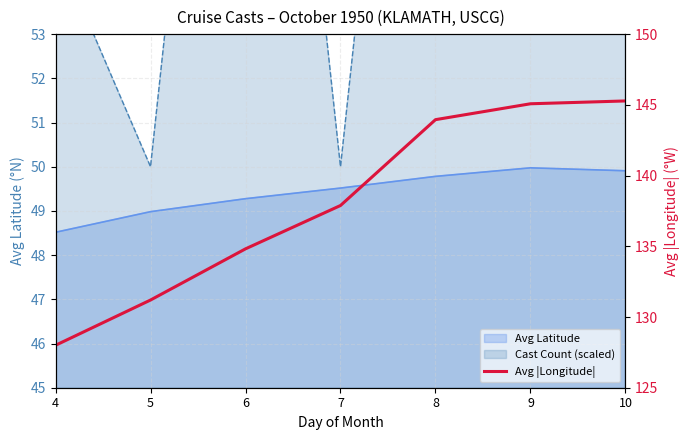

List the labels in order of value, largest first.

10, 9, 8, 7, 6, 5, 4